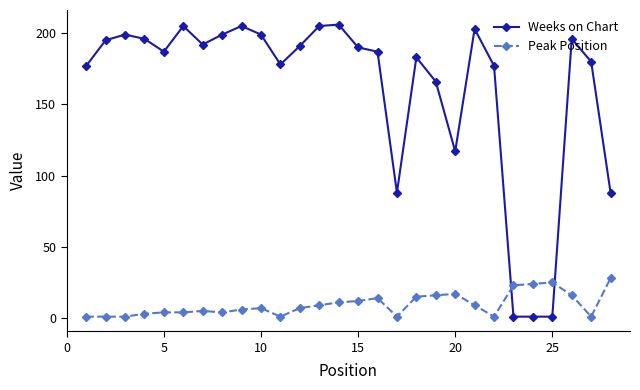

What is the difference between the maximum and minimum values in the Peak Position series?

27